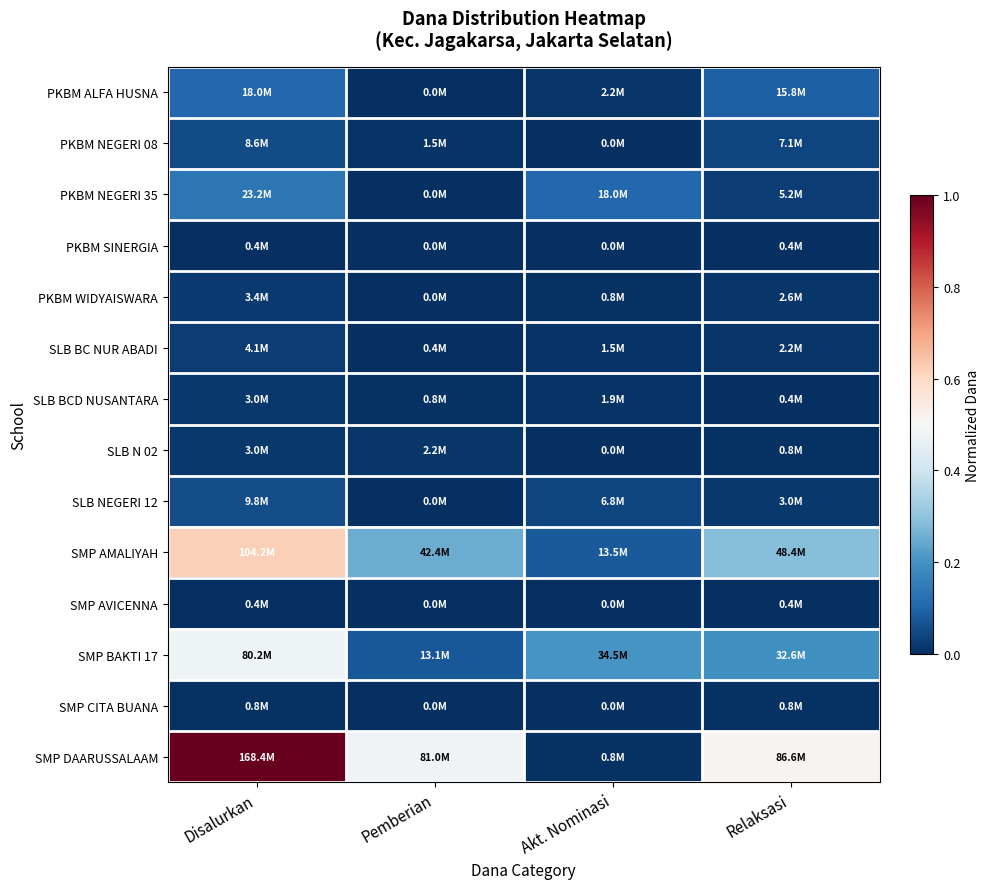

Reading left to right, what are all the values shown in this chart?

PKBM ALFA HUSNA: Disalurkan=0.1	Pemberian=0.0	Akt. Nominasi=0.0	Relaksasi=0.1
PKBM NEGERI 08: Disalurkan=0.1	Pemberian=0.0	Akt. Nominasi=0.0	Relaksasi=0.0
PKBM NEGERI 35: Disalurkan=0.1	Pemberian=0.0	Akt. Nominasi=0.1	Relaksasi=0.0
PKBM SINERGIA: Disalurkan=0.0	Pemberian=0.0	Akt. Nominasi=0.0	Relaksasi=0.0
PKBM WIDYAISWARA: Disalurkan=0.0	Pemberian=0.0	Akt. Nominasi=0.0	Relaksasi=0.0
SLB BC NUR ABADI: Disalurkan=0.0	Pemberian=0.0	Akt. Nominasi=0.0	Relaksasi=0.0
SLB BCD NUSANTARA: Disalurkan=0.0	Pemberian=0.0	Akt. Nominasi=0.0	Relaksasi=0.0
SLB N 02: Disalurkan=0.0	Pemberian=0.0	Akt. Nominasi=0.0	Relaksasi=0.0
SLB NEGERI 12: Disalurkan=0.1	Pemberian=0.0	Akt. Nominasi=0.0	Relaksasi=0.0
SMP AMALIYAH: Disalurkan=0.6	Pemberian=0.3	Akt. Nominasi=0.1	Relaksasi=0.3
SMP AVICENNA: Disalurkan=0.0	Pemberian=0.0	Akt. Nominasi=0.0	Relaksasi=0.0
SMP BAKTI 17: Disalurkan=0.5	Pemberian=0.1	Akt. Nominasi=0.2	Relaksasi=0.2
SMP CITA BUANA: Disalurkan=0.0	Pemberian=0.0	Akt. Nominasi=0.0	Relaksasi=0.0
SMP DAARUSSALAAM: Disalurkan=1.0	Pemberian=0.5	Akt. Nominasi=0.0	Relaksasi=0.5